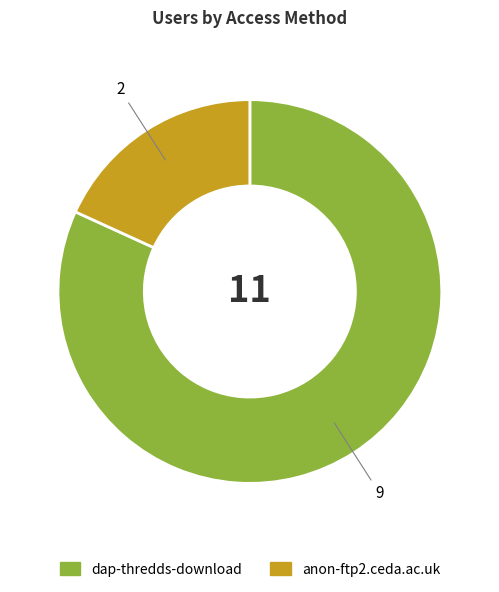

Count the number of slices in the pie.

2